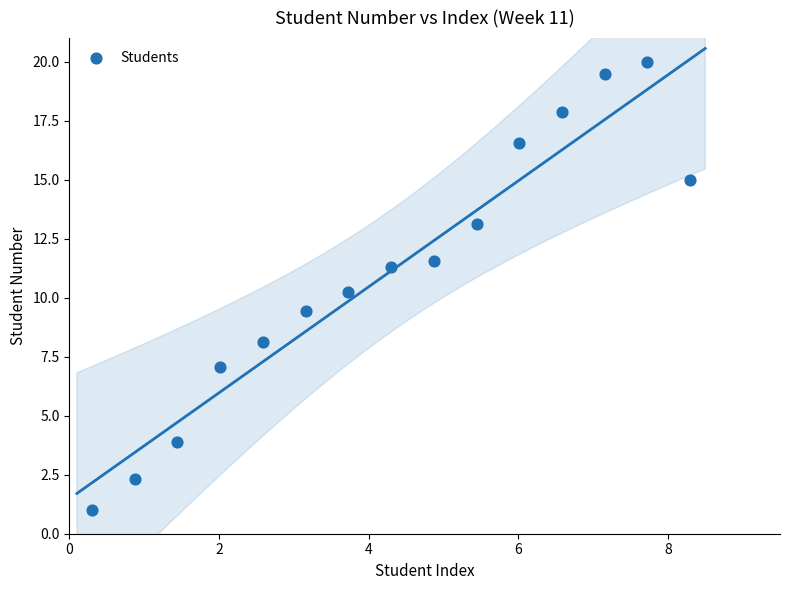

What Y value in the scatter plot is closest to 10?

10.2